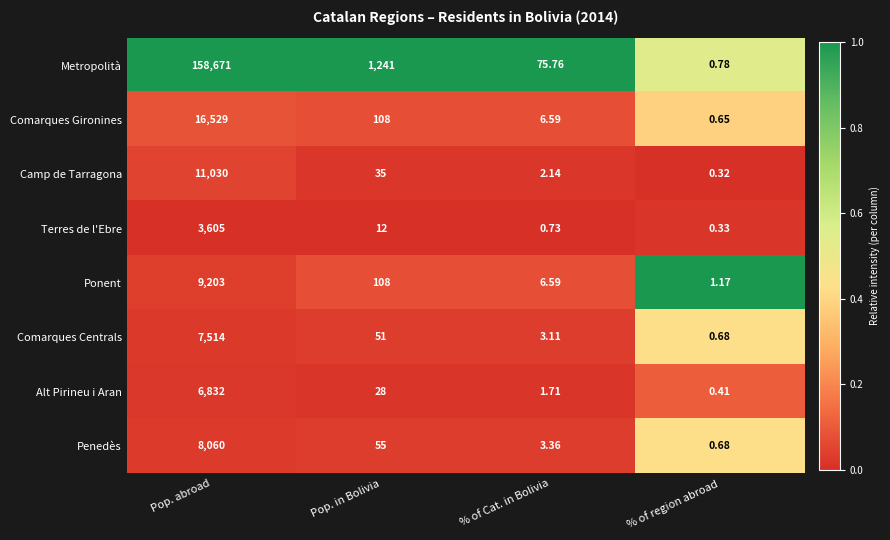

At how many categories does at least one series exceed 0?

4